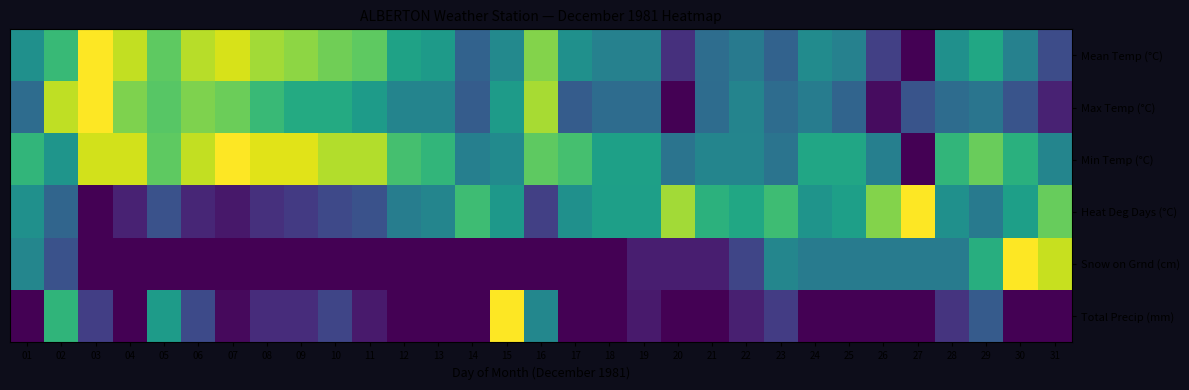

Reading right to left, extract all data points from this chart.

Mean Temp (°C): 31=0.2	30=0.4	29=0.6	28=0.5	27=0.0	26=0.2	25=0.4	24=0.5	23=0.3	22=0.4	21=0.4	20=0.1	19=0.4	18=0.4	17=0.5	16=0.8	15=0.5	14=0.3	13=0.5	12=0.6	11=0.8	10=0.8	09=0.8	08=0.9	07=0.9	06=0.9	05=0.8	04=0.9	03=1.0	02=0.7	01=0.5
Max Temp (°C): 31=0.1	30=0.3	29=0.4	28=0.4	27=0.3	26=0.0	25=0.3	24=0.4	23=0.4	22=0.5	21=0.4	20=0.0	19=0.4	18=0.4	17=0.3	16=0.9	15=0.5	14=0.3	13=0.5	12=0.5	11=0.5	10=0.6	09=0.6	08=0.7	07=0.8	06=0.8	05=0.7	04=0.8	03=1.0	02=0.9	01=0.4
Min Temp (°C): 31=0.5	30=0.6	29=0.8	28=0.7	27=0.0	26=0.4	25=0.6	24=0.6	23=0.4	22=0.5	21=0.5	20=0.4	19=0.6	18=0.6	17=0.7	16=0.8	15=0.5	14=0.4	13=0.7	12=0.7	11=0.9	10=0.9	09=1.0	08=1.0	07=1.0	06=0.9	05=0.8	04=0.9	03=0.9	02=0.5	01=0.7
Heat Deg Days (°C): 31=0.8	30=0.6	29=0.4	28=0.5	27=1.0	26=0.8	25=0.6	24=0.5	23=0.7	22=0.6	21=0.6	20=0.9	19=0.6	18=0.6	17=0.5	16=0.2	15=0.5	14=0.7	13=0.5	12=0.4	11=0.2	10=0.2	09=0.2	08=0.1	07=0.1	06=0.1	05=0.2	04=0.1	03=0.0	02=0.3	01=0.5
Snow on Grnd (cm): 31=0.9	30=1.0	29=0.6	28=0.4	27=0.4	26=0.4	25=0.4	24=0.4	23=0.5	22=0.2	21=0.1	20=0.1	19=0.1	18=0.0	17=0.0	16=0.0	15=0.0	14=0.0	13=0.0	12=0.0	11=0.0	10=0.0	09=0.0	08=0.0	07=0.0	06=0.0	05=0.0	04=0.0	03=0.0	02=0.2	01=0.5
Total Precip (mm): 31=0.0	30=0.0	29=0.3	28=0.1	27=0.0	26=0.0	25=0.0	24=0.0	23=0.2	22=0.1	21=0.0	20=0.0	19=0.1	18=0.0	17=0.0	16=0.5	15=1.0	14=0.0	13=0.0	12=0.0	11=0.1	10=0.2	09=0.1	08=0.1	07=0.0	06=0.2	05=0.5	04=0.0	03=0.2	02=0.7	01=0.0